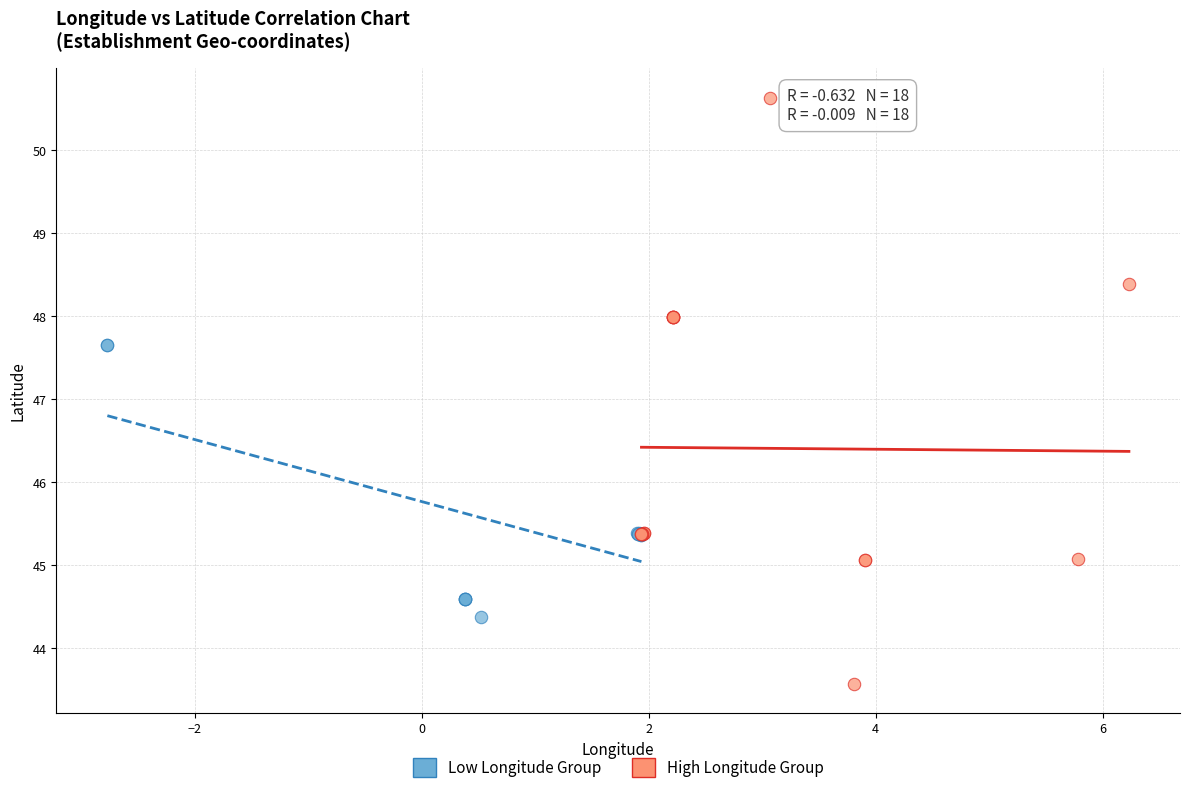

Which series has the largest Y range (max minus min)?

High Longitude Group